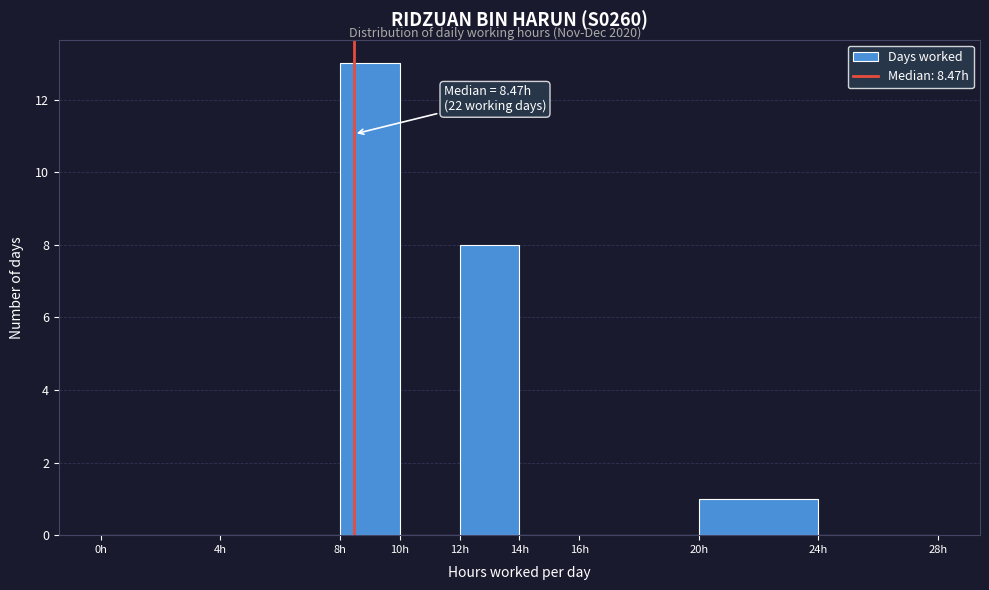

Over which range of the x-axis is the bar tallest?

8 to 10